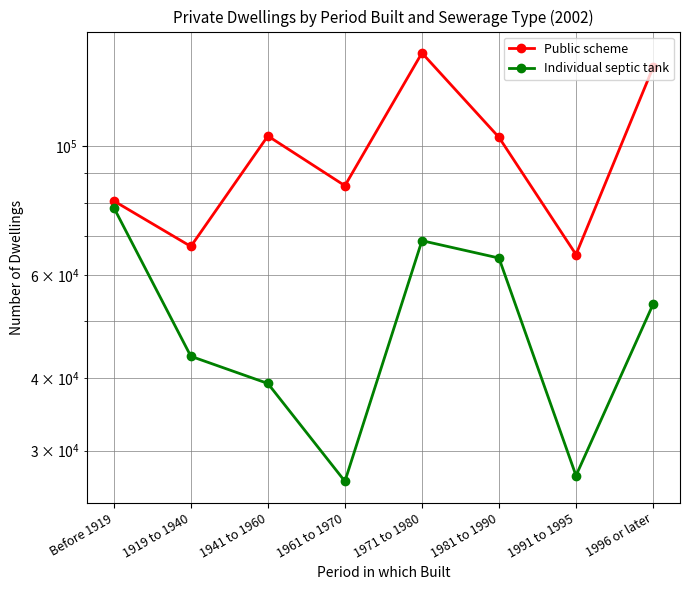

Is it true that Individual septic tank equals 18151 at 1919 to 1940?

False